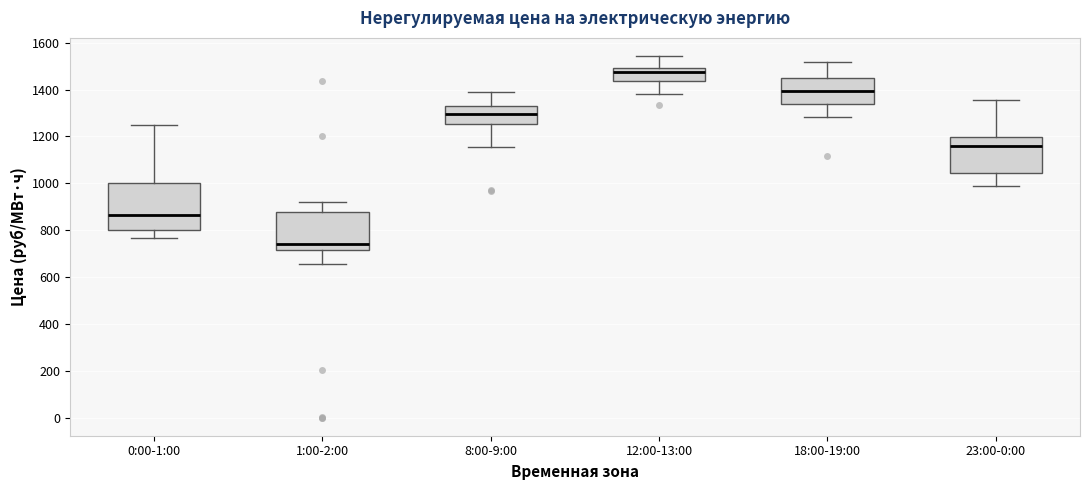

Reading left to right, transcribe this box plot: for each box, give where its median line is, the range the box spans, and where its two whiskers end, as read against the y-axis. The values are not printed on the chart, so give them approximately, as read against the axis.

0:00-1:00: median 860, box 800 to 1000, whiskers 760 to 1240
1:00-2:00: median 740, box 720 to 880, whiskers 660 to 920
8:00-9:00: median 1300, box 1260 to 1340, whiskers 1160 to 1380
12:00-13:00: median 1480, box 1440 to 1500, whiskers 1380 to 1540
18:00-19:00: median 1400, box 1340 to 1440, whiskers 1280 to 1520
23:00-0:00: median 1160, box 1040 to 1200, whiskers 980 to 1360